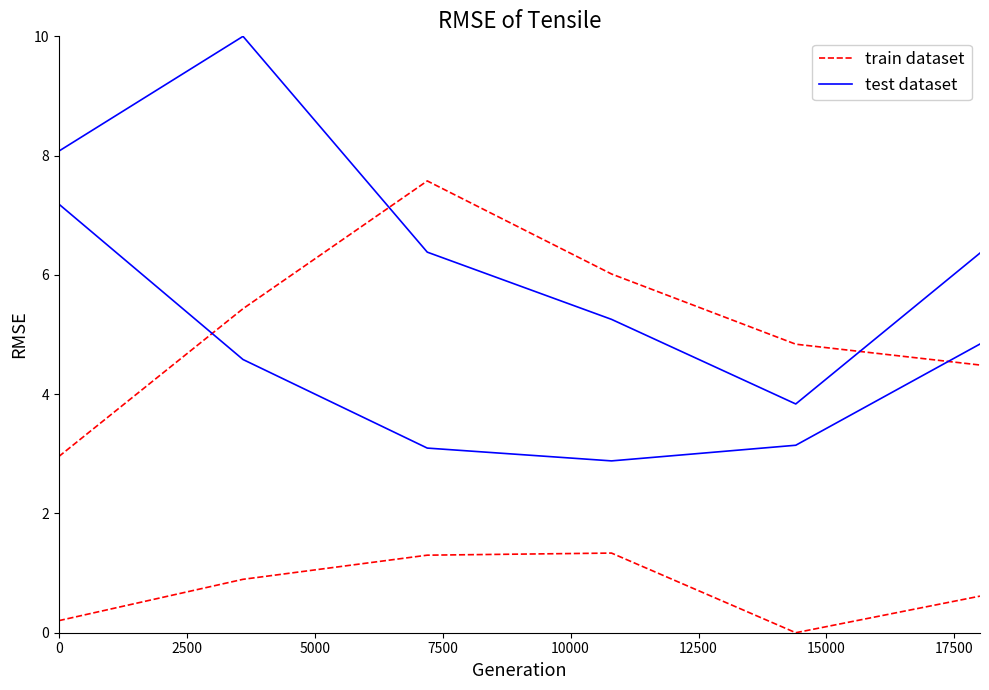

What is the difference between the maximum and minimum values in the test dataset series?

4.3